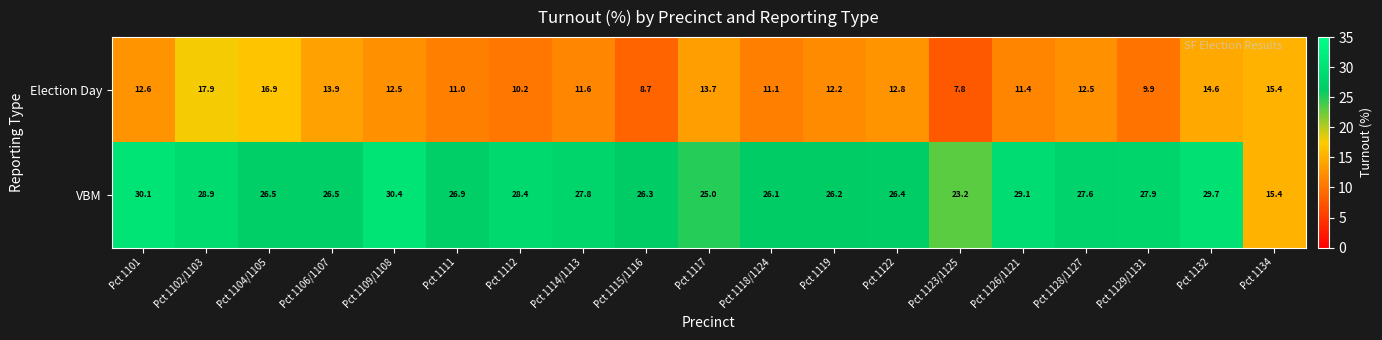

What is the difference between the maximum and minimum values in the Election Day series?

10.1